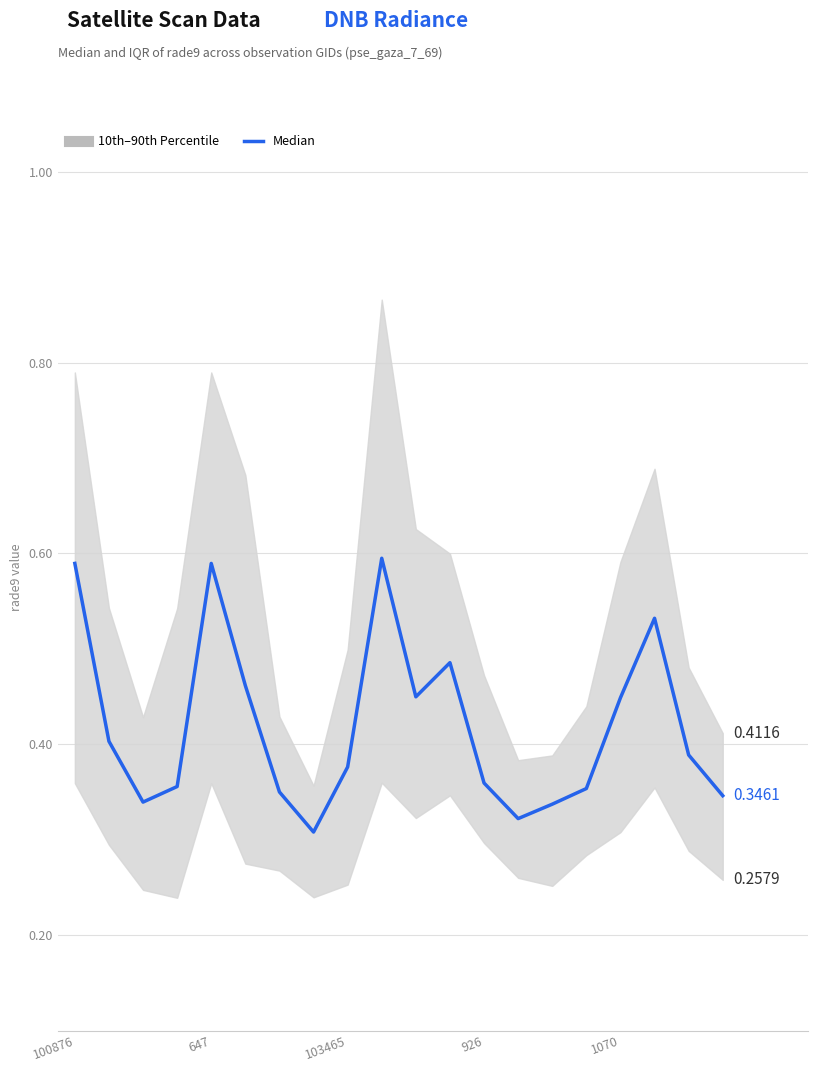

Does the chart display data point markers on the line(s)?

No